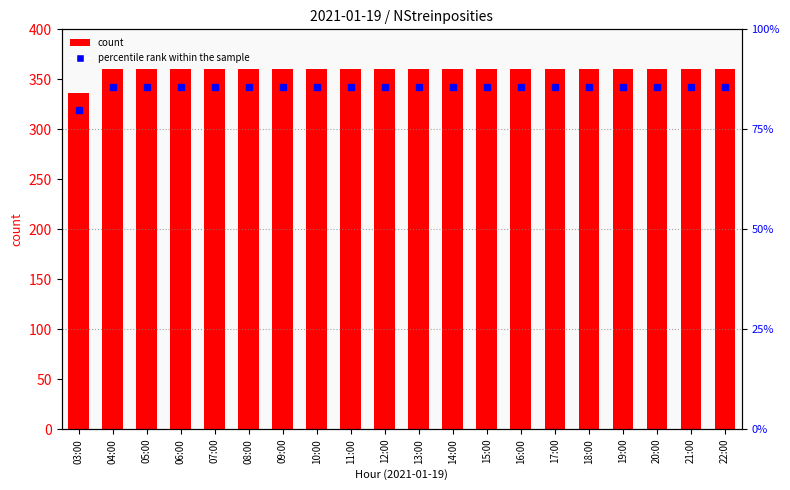

What position from the right is 10:00?

13